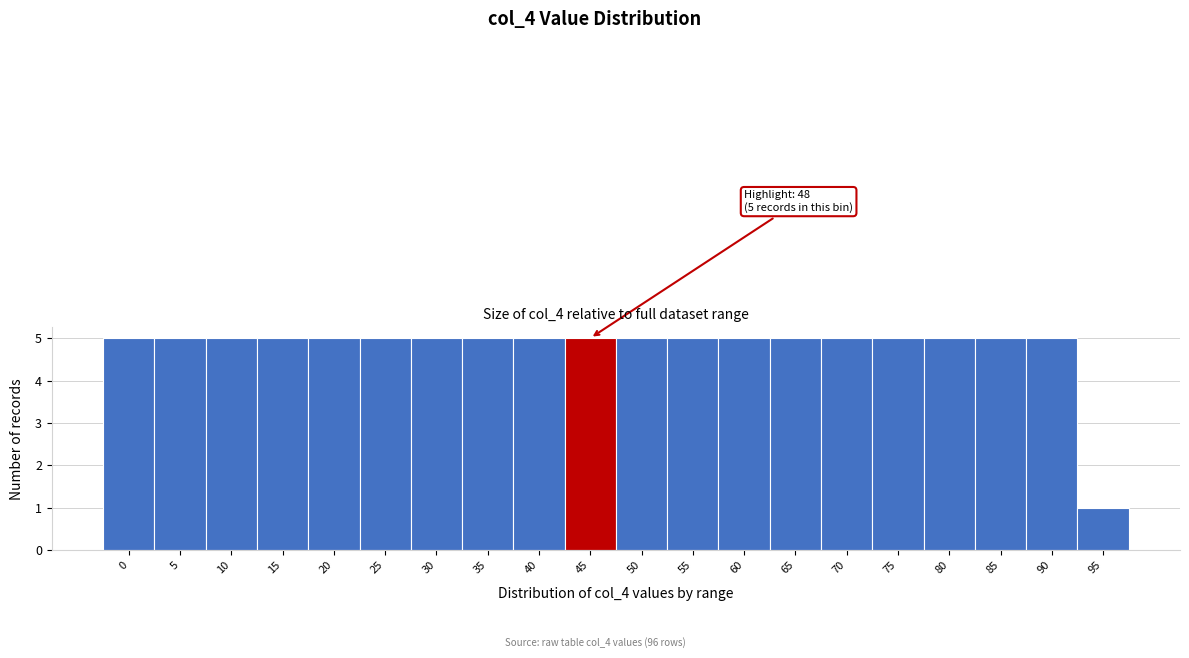

Reading left to right, transcribe all the data shown in this chart.

0=5	5=5	10=5	15=5	20=5	25=5	30=5	35=5	40=5	45=5	50=5	55=5	60=5	65=5	70=5	75=5	80=5	85=5	90=5	95=1